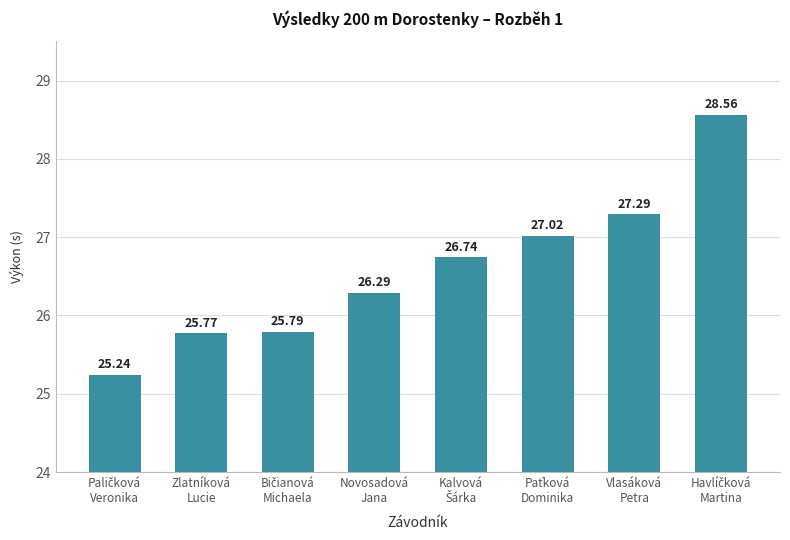

What is the sum of all values?

212.7